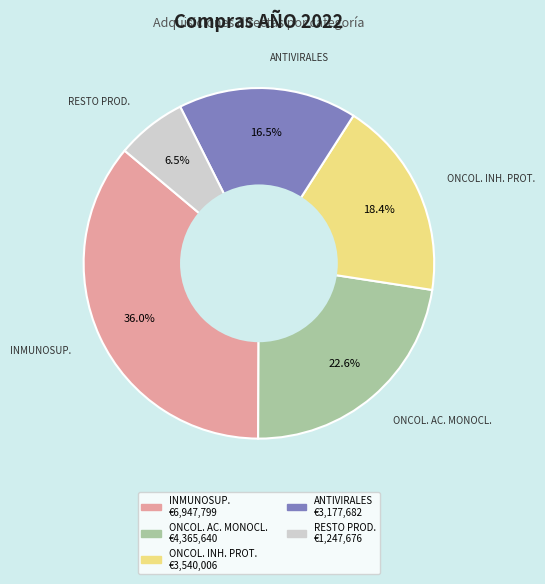

Does any single category account for the majority?

No